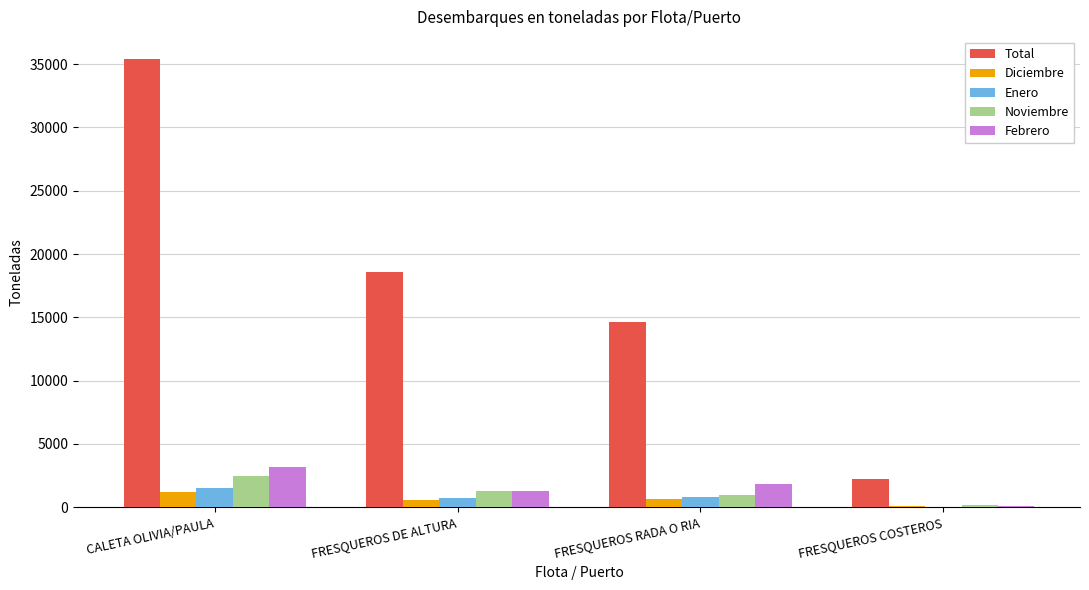

What is the average value of the Diciembre series?

615.3